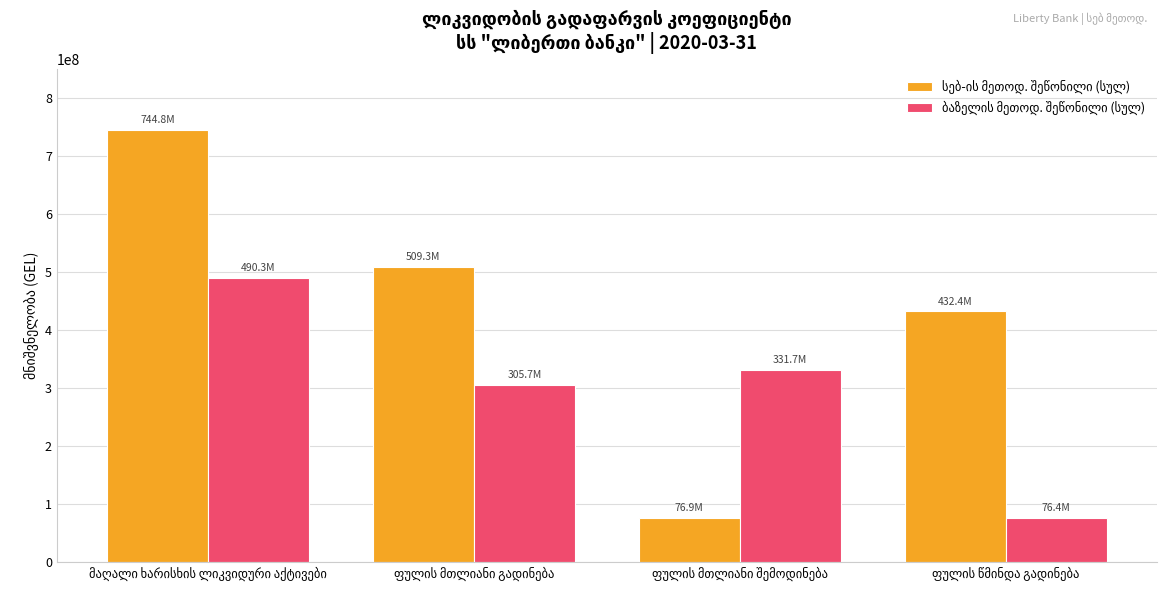

What is the minimum value shown in the chart?

76424473.3